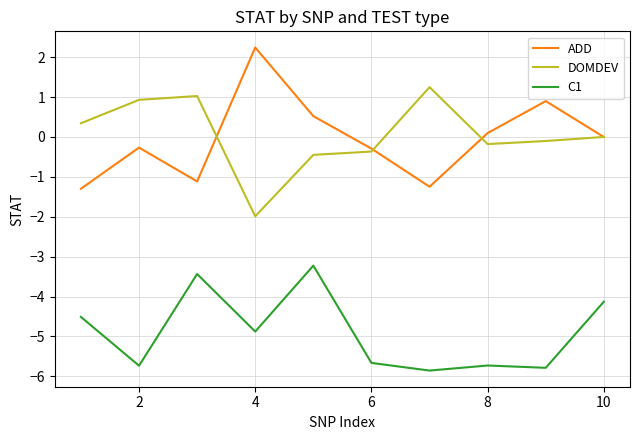

List the series in order of their peak value, highest first.

ADD, DOMDEV, C1